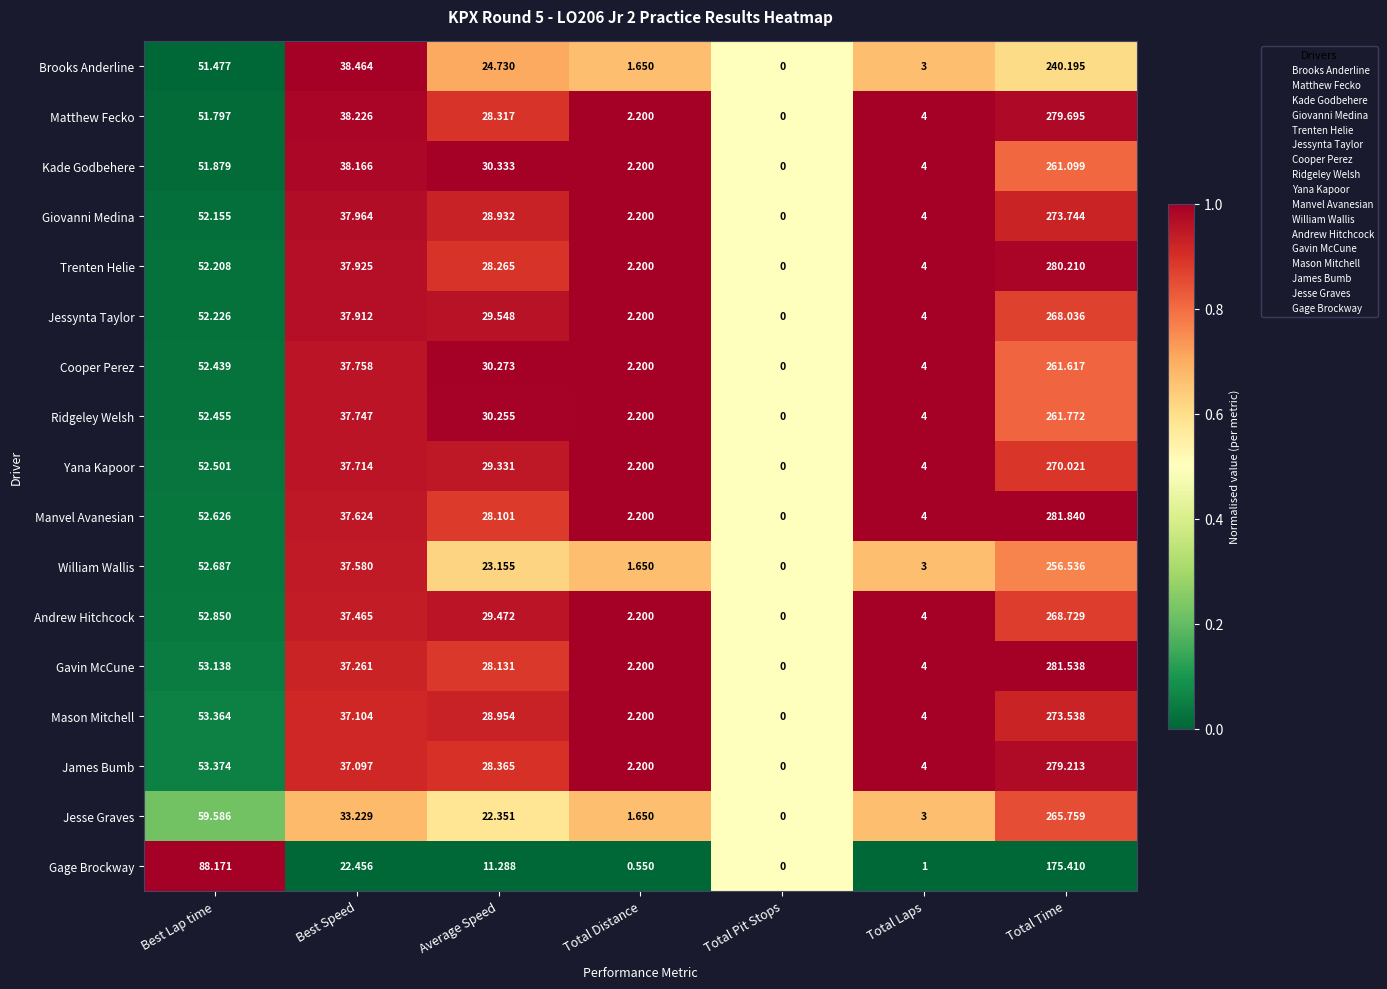

At which label does Jesse Graves reach its minimum?

Total Pit Stops